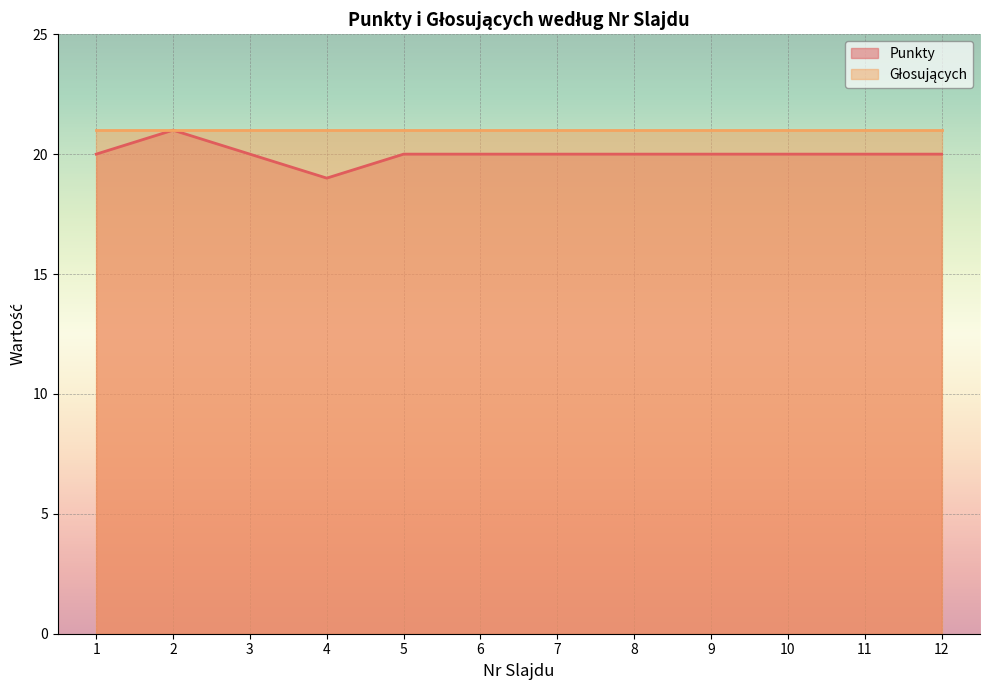

At which category does the chart reach its minimum across all series?

4